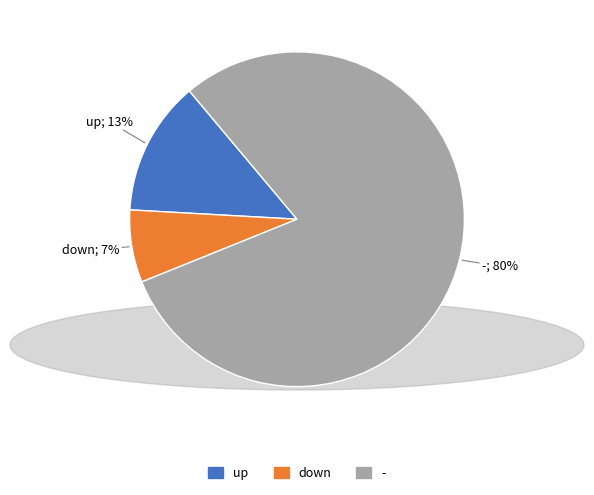

What is the smallest slice in the pie chart?

down